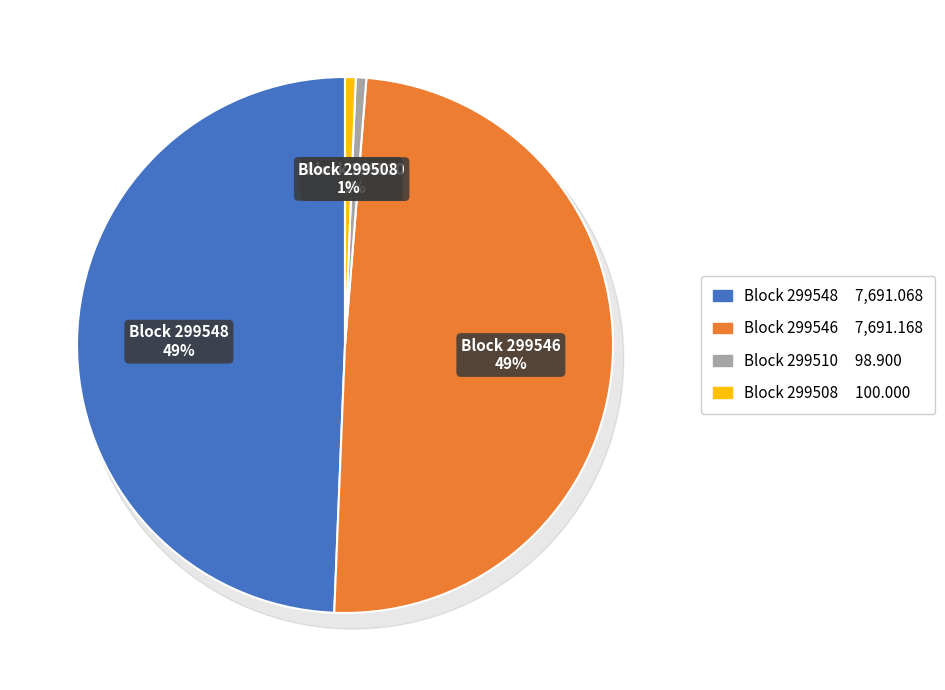

What is the change in value from 299548 to 299508?

-7591.1